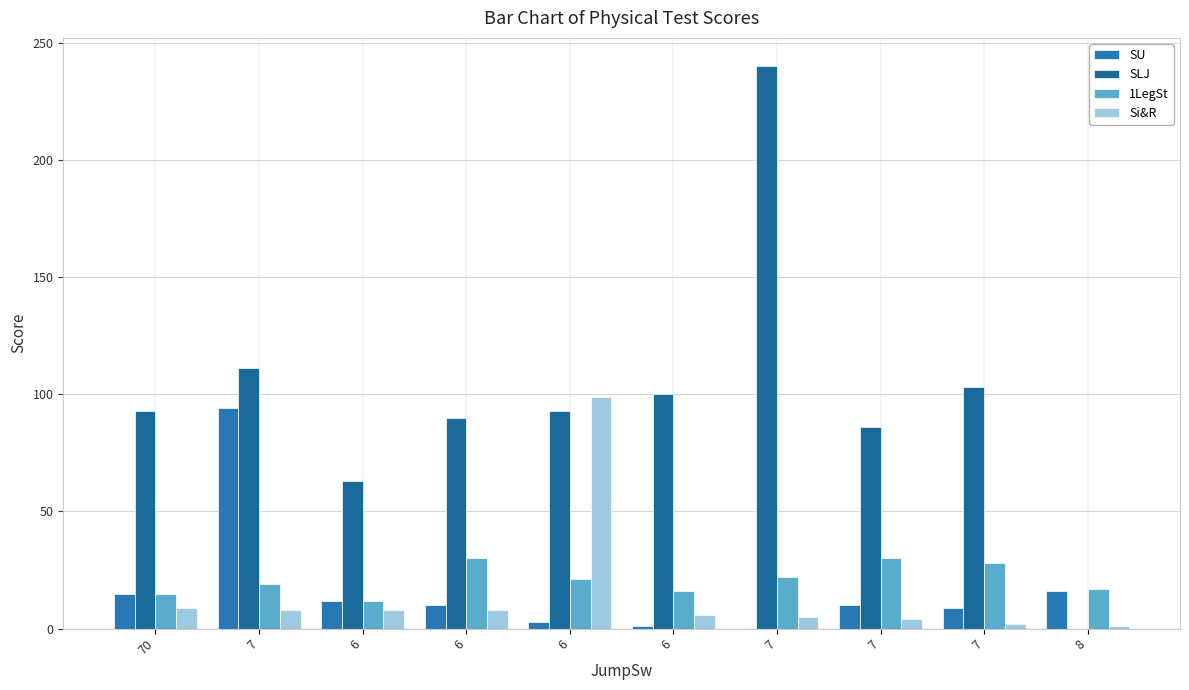

Are the bars grouped side by side (vs. stacked)?

Yes